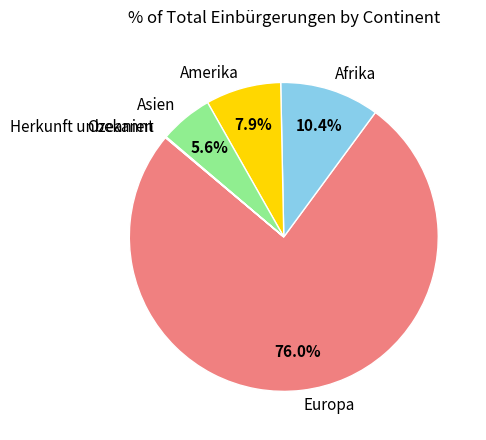

What portion of the pie excludes Afrika?

89.6%